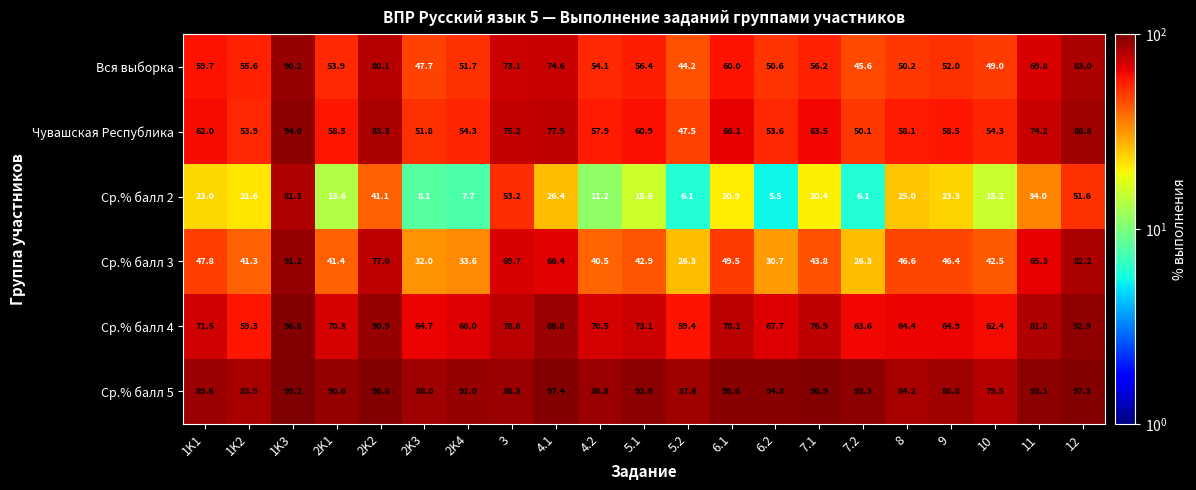

What is the difference between the highest and lowest values at 4.1?

71.0